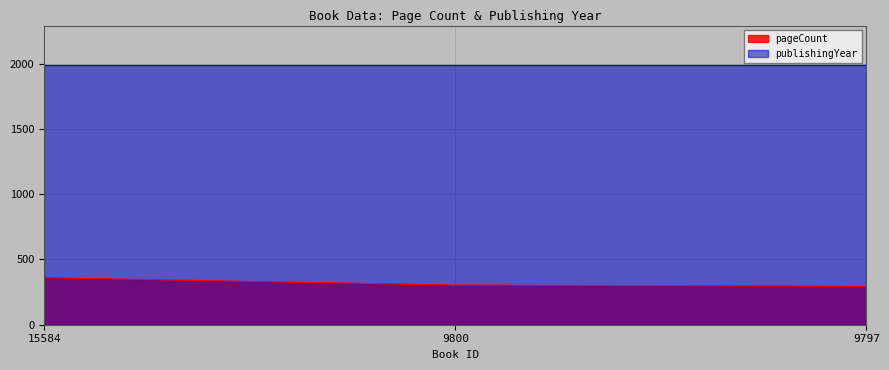

At which category does the chart reach its minimum across all series?

9797